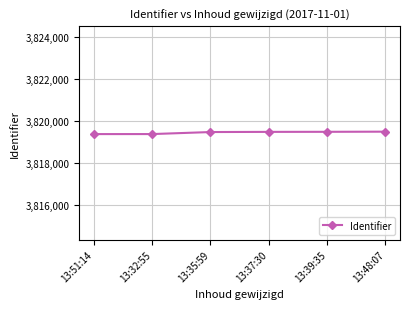

What is the change in value from 13:51:14 to 13:39:35?

+108